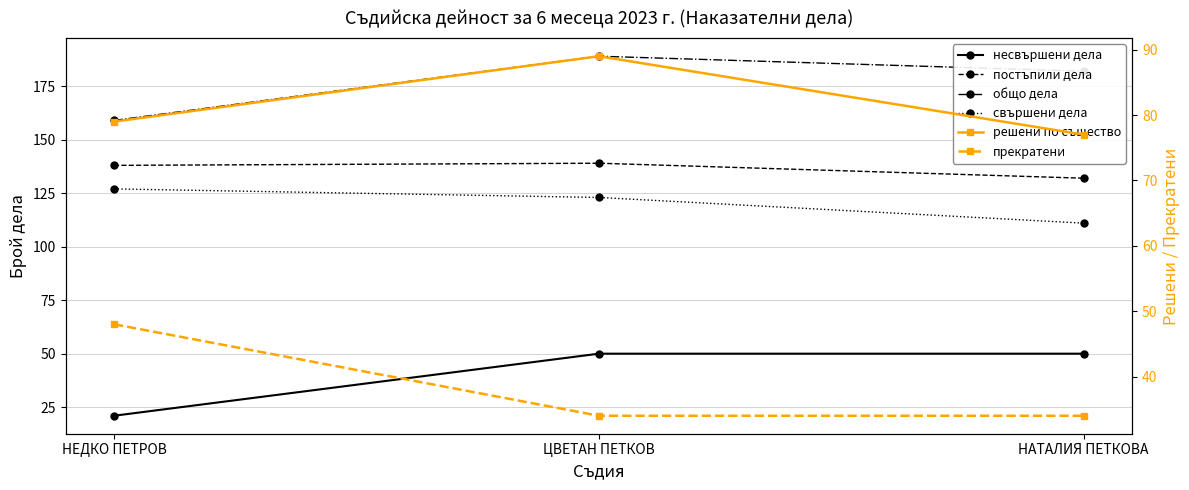

How many lines are shown in the chart?

6